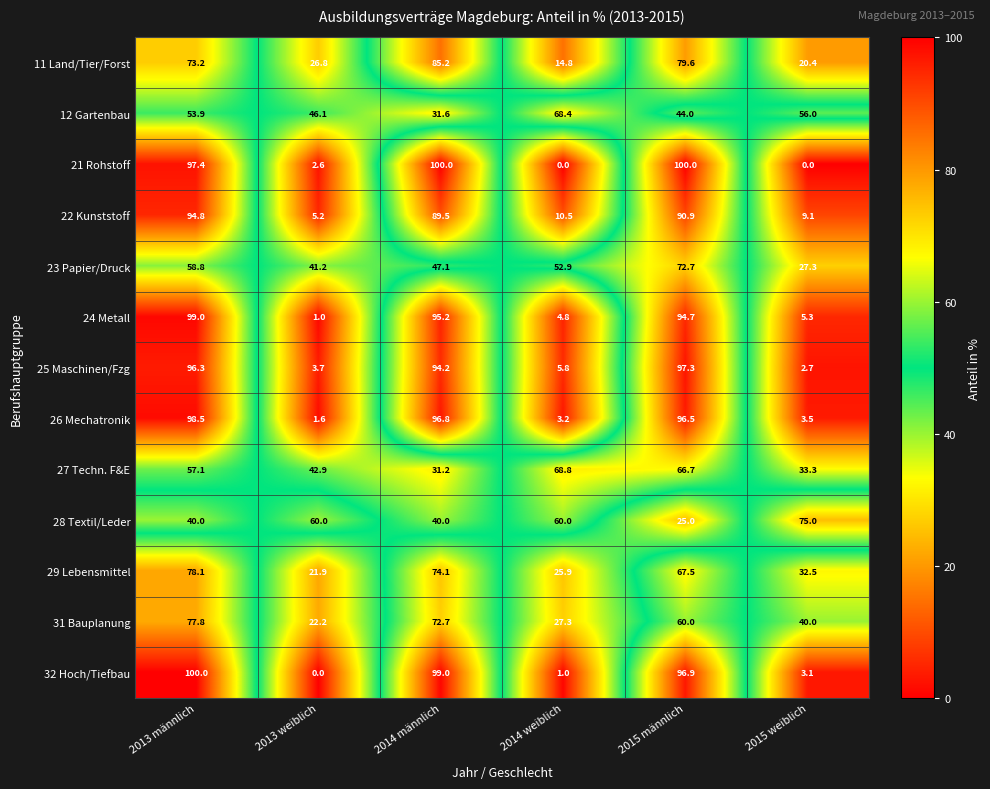

Which series has the largest total across all categories?

26 Mechatronik